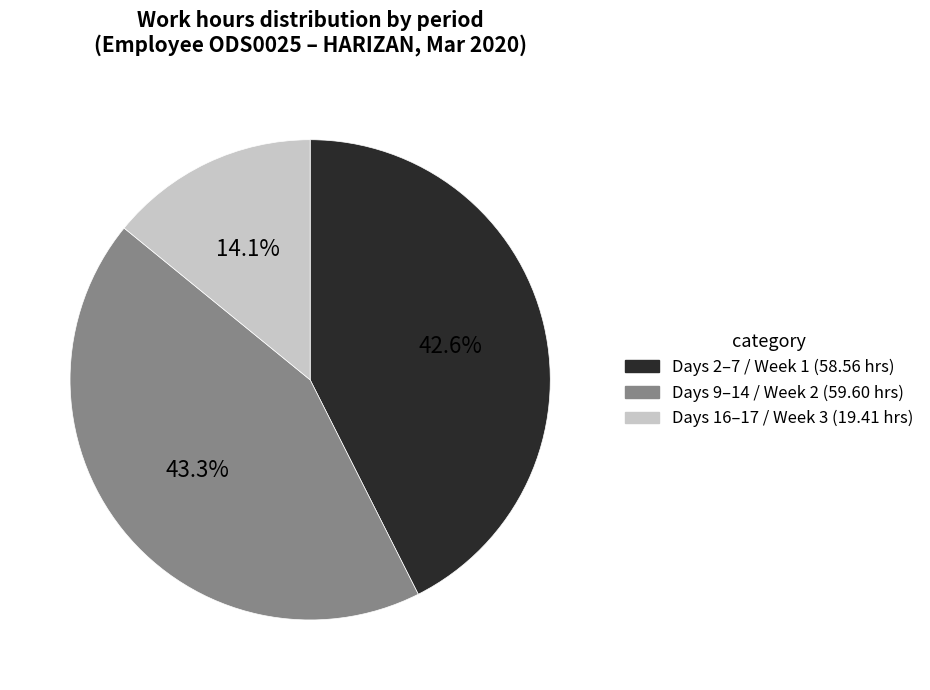

Is there a majority slice in this chart?

No